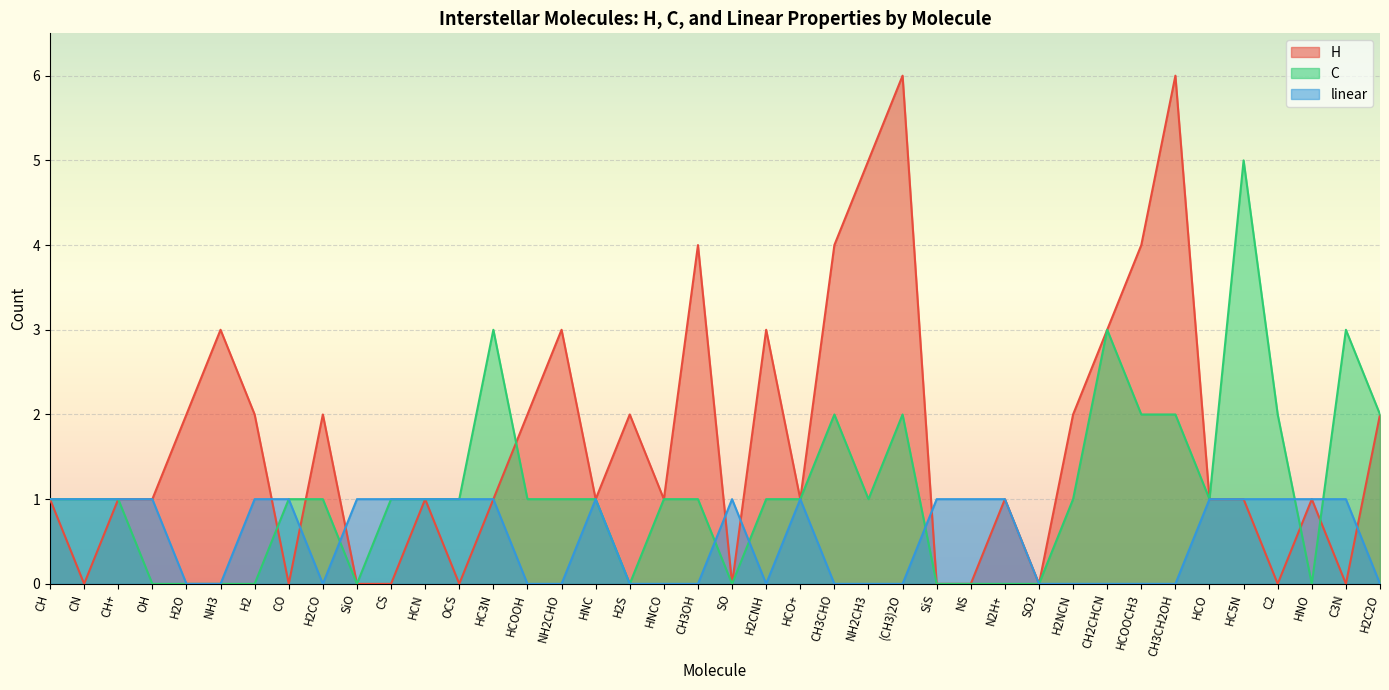

How many interior local valleys does the C series have?

6